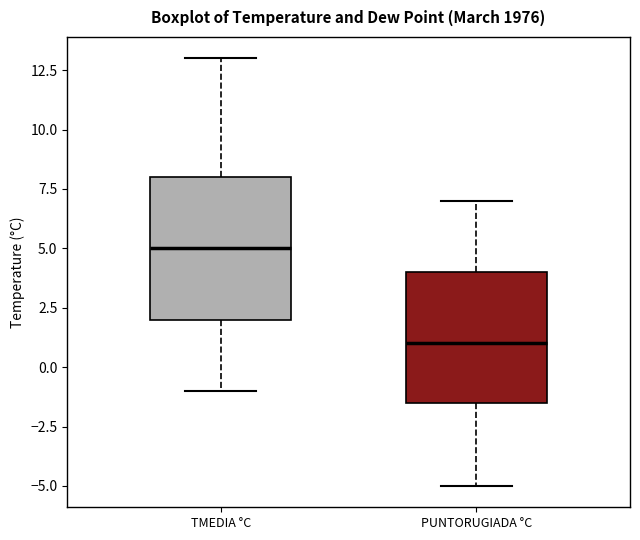

Reading left to right, transcribe this box plot: for each box, give where its median line is, the range the box spans, and where its two whiskers end, as read against the y-axis. The values are not printed on the chart, so give them approximately, as read against the axis.

TMEDIA °C: median 5.0, box 2.0 to 8.0, whiskers -1.0 to 13.0
PUNTORUGIADA °C: median 1.0, box -1.5 to 4.0, whiskers -5.0 to 7.0